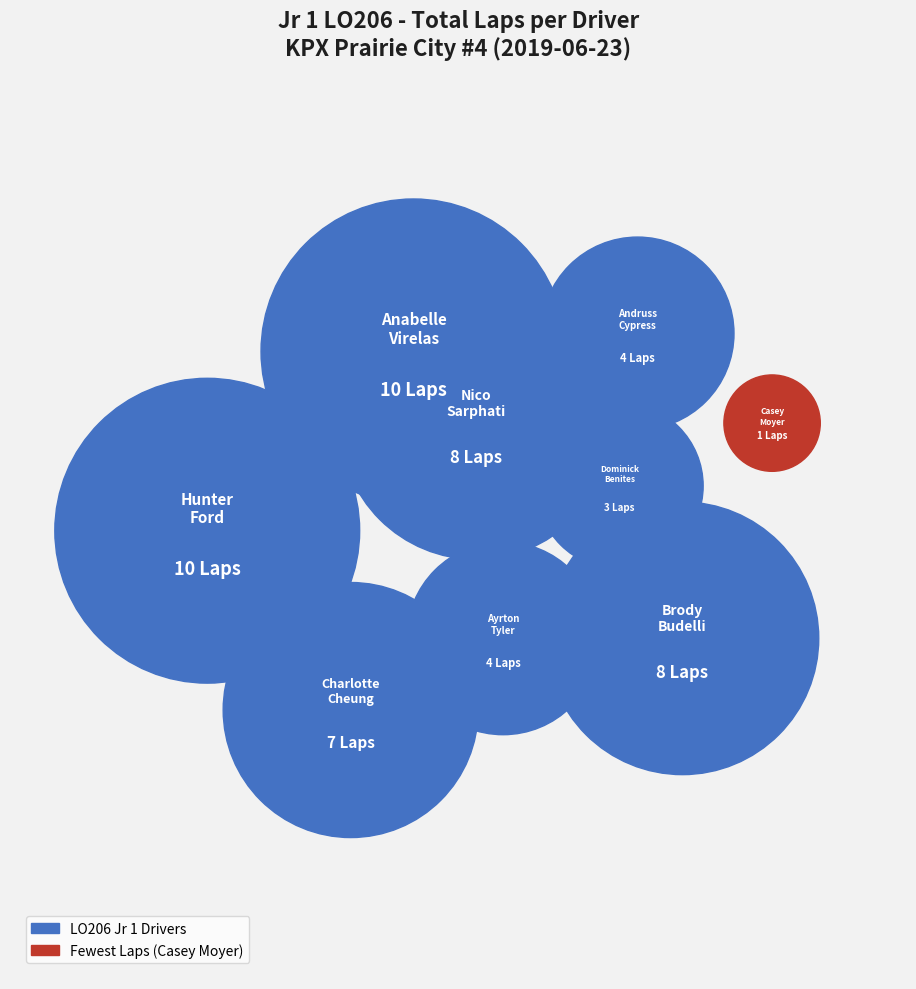

What is the smallest slice in the pie chart?

Casey Moyer